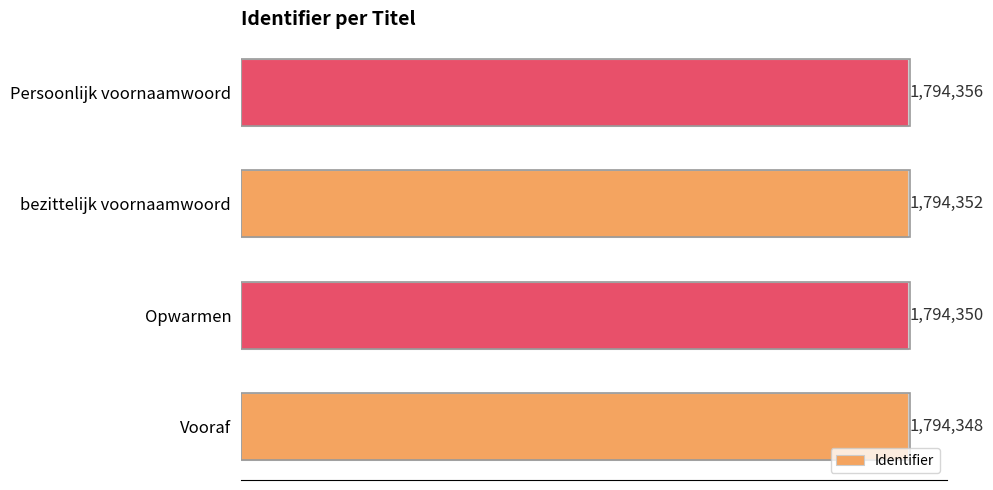

What is the difference between the second highest and second lowest values?

2